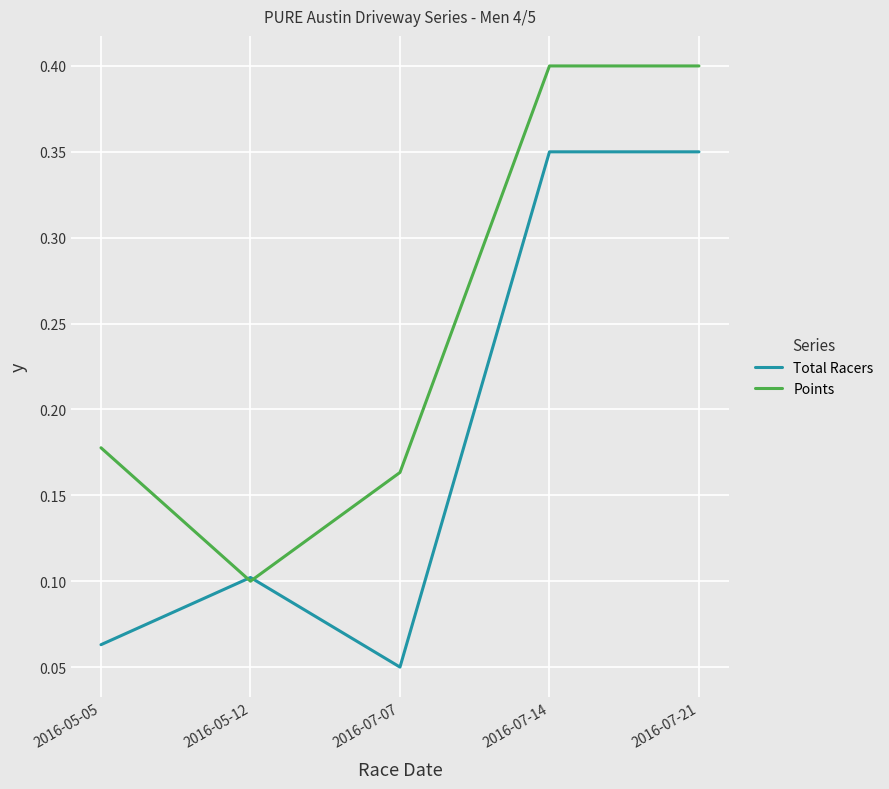

At which label is Points closest to 0?

2016-05-12